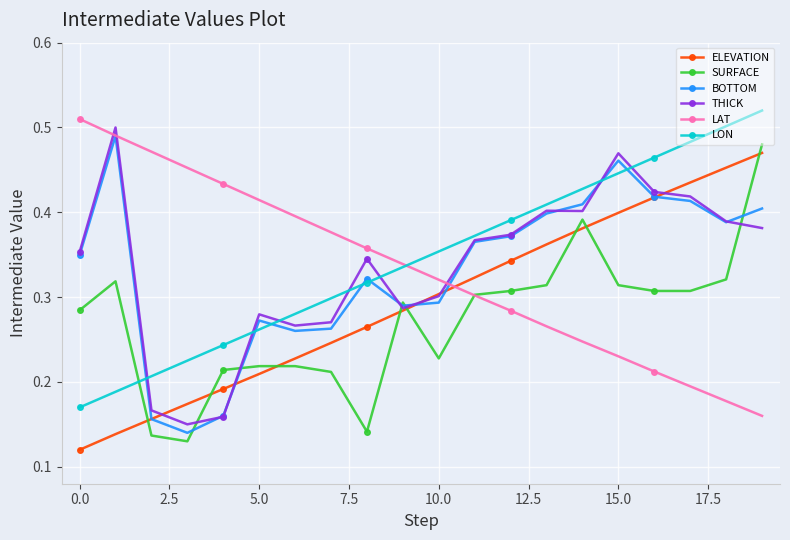

How many distinct data groups are displayed?

6